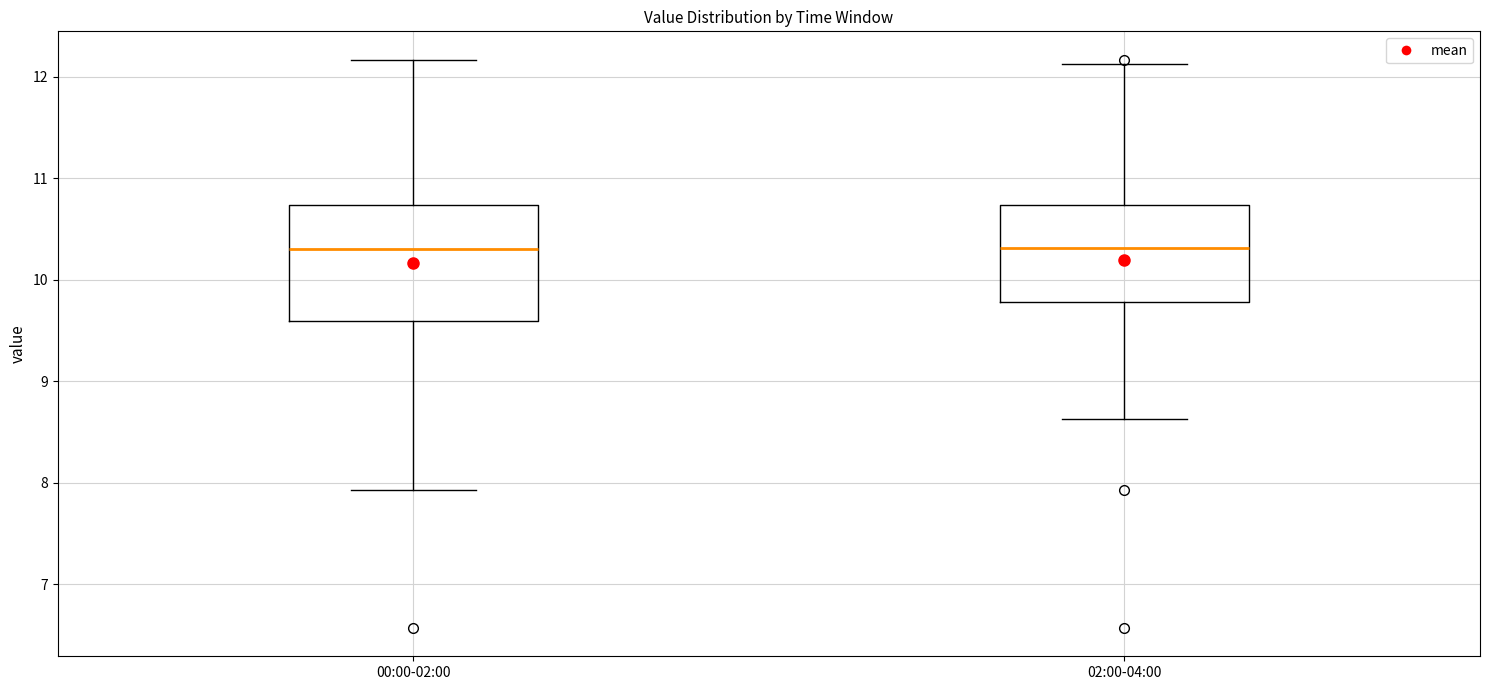

Reading left to right, read every box against the y-axis: the position of its median line, the range the box covers, and the ends of its whiskers. The values are not printed on the chart, so give them approximately, as read against the axis.

00:00-02:00: median 10.3, box 9.6 to 10.7, whiskers 7.9 to 12.2
02:00-04:00: median 10.3, box 9.8 to 10.7, whiskers 8.6 to 12.1